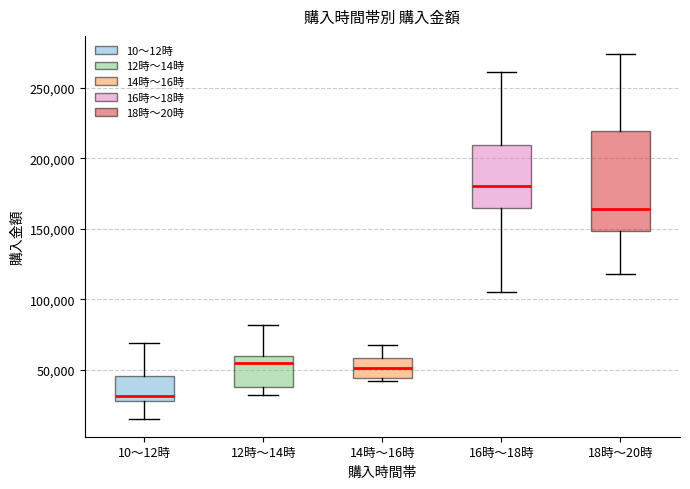

Which box's median line is the lowest?

10～12時